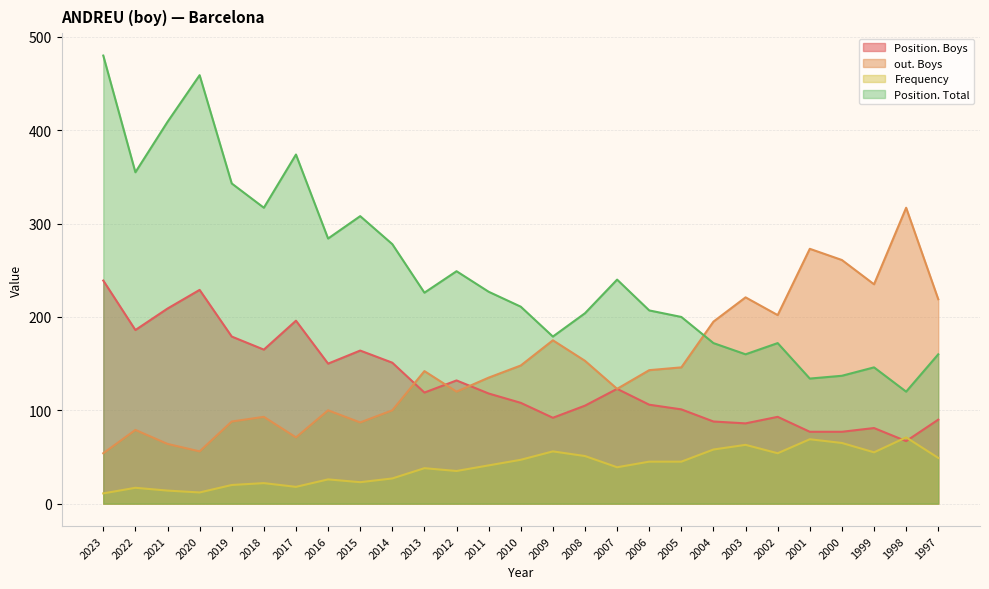

Which series changed the most between 2019 and 2017?

Position. Total